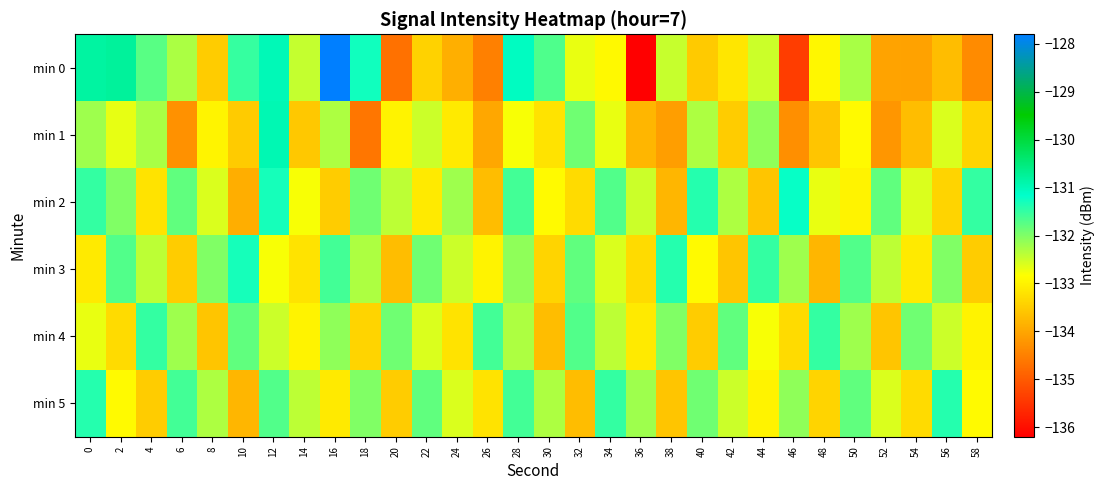

At 6, list the series in order from largest to smallest.

min 5, min 2, min 4, min 0, min 3, min 1